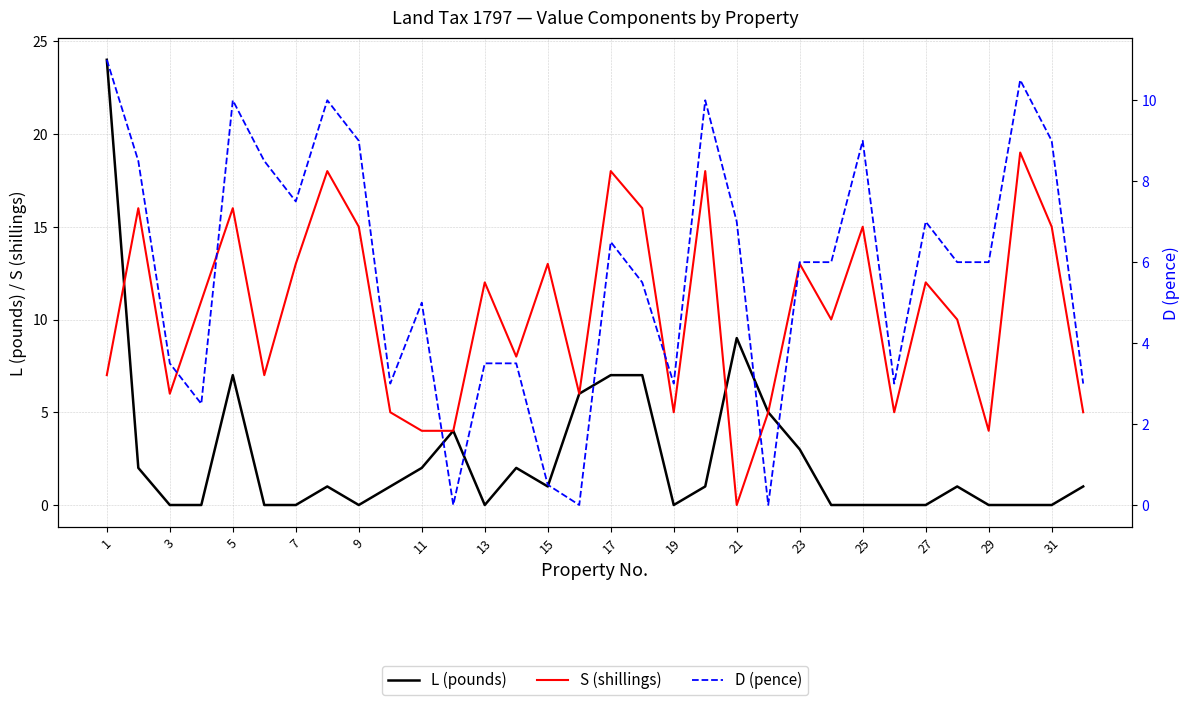

Does the chart have visible grid lines?

Yes